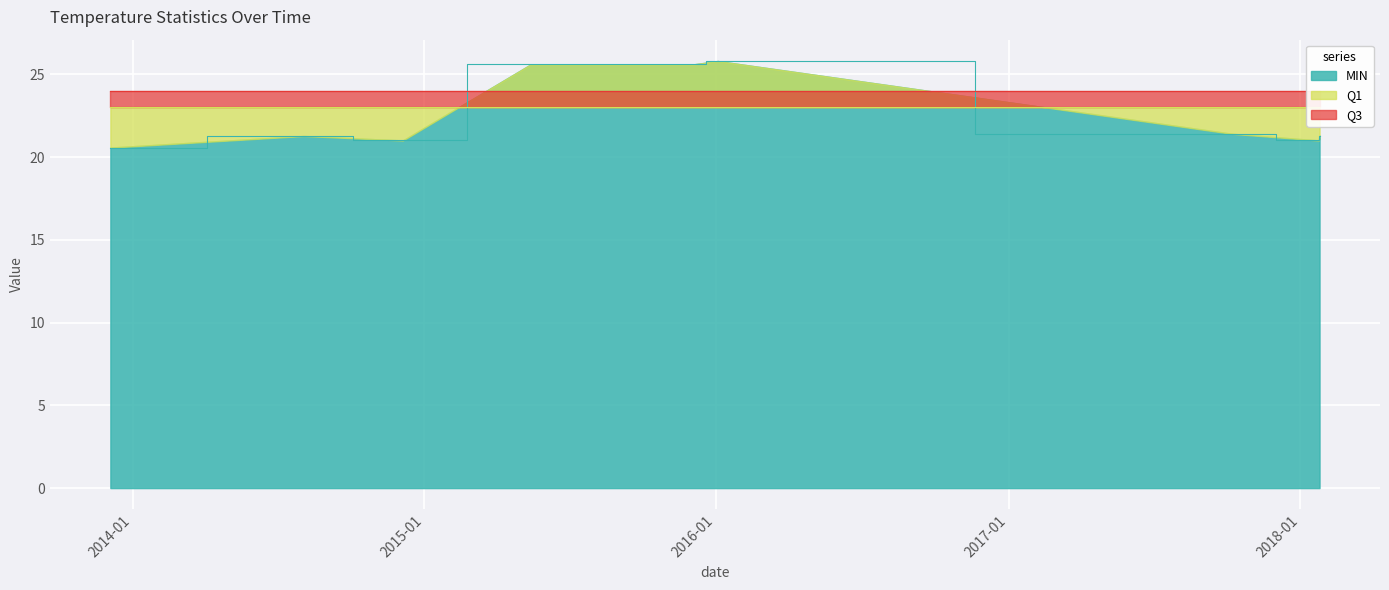

At how many categories does at least one series exceed 21?

9